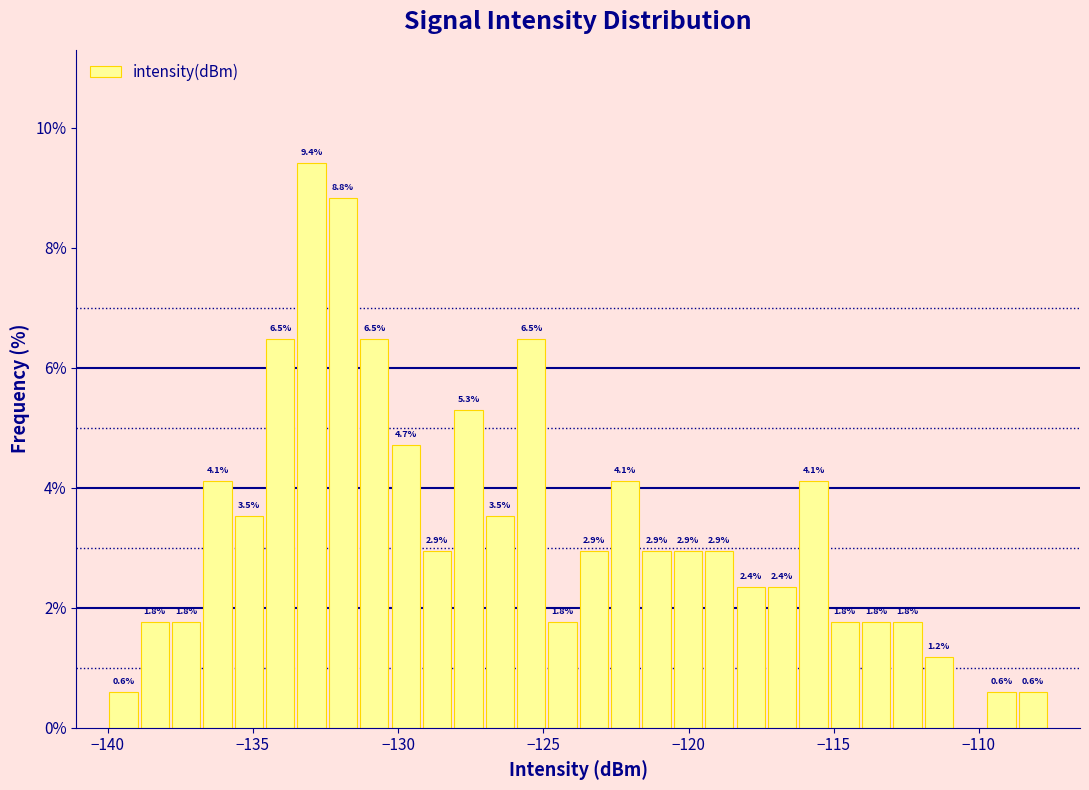

Around what value on the x-axis is the tallest bar? Give the approximate position of its centre, as read against the axis.

-133.0